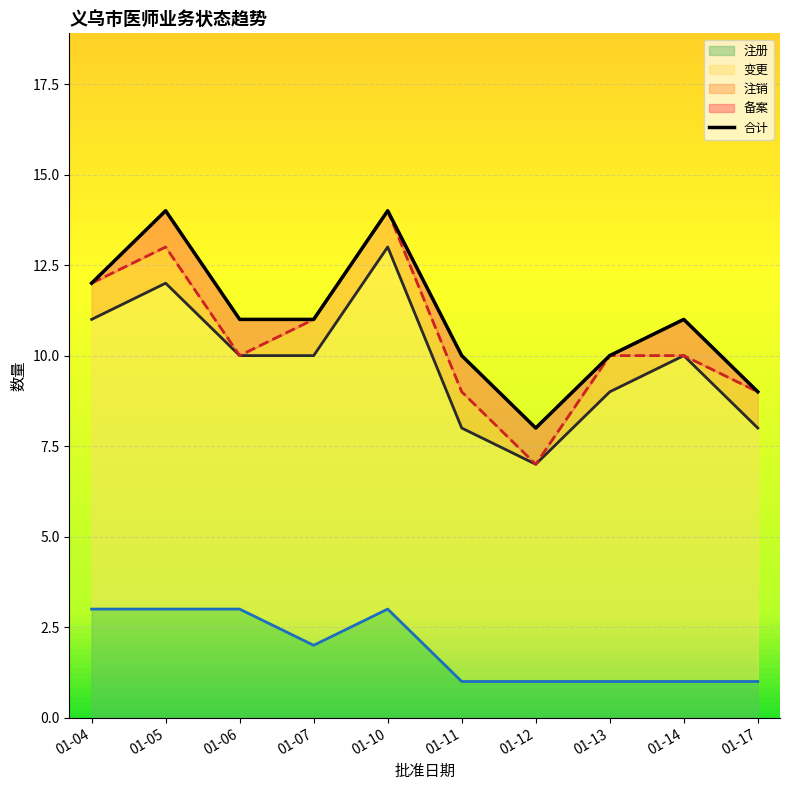

What is the approximate value of 注册 at 01-06?

3